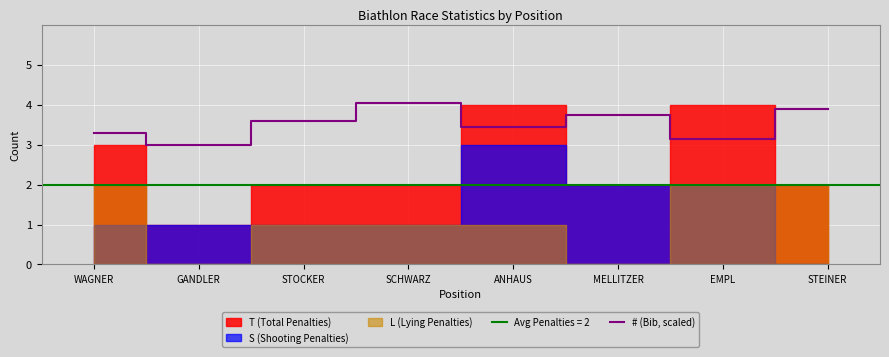

What is the label of the 7th point from the left?

EMPL